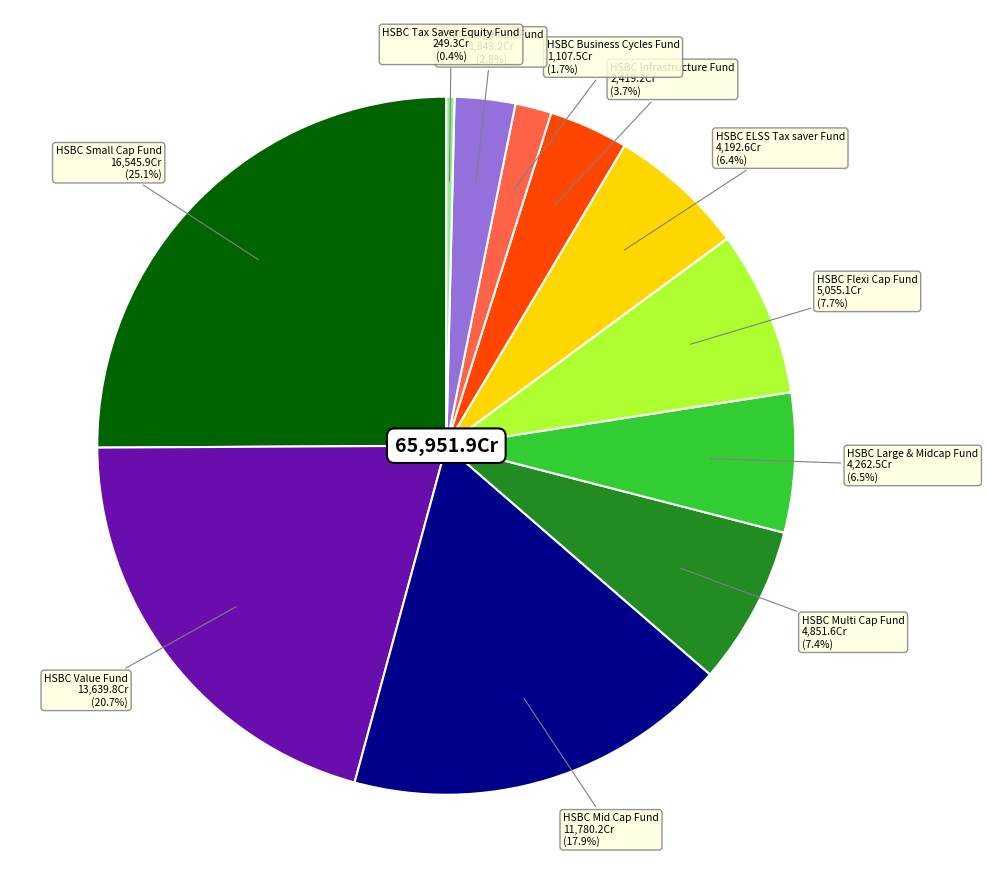

To the nearest percent, what portion does HSBC Business Cycles Fund represent?

2%